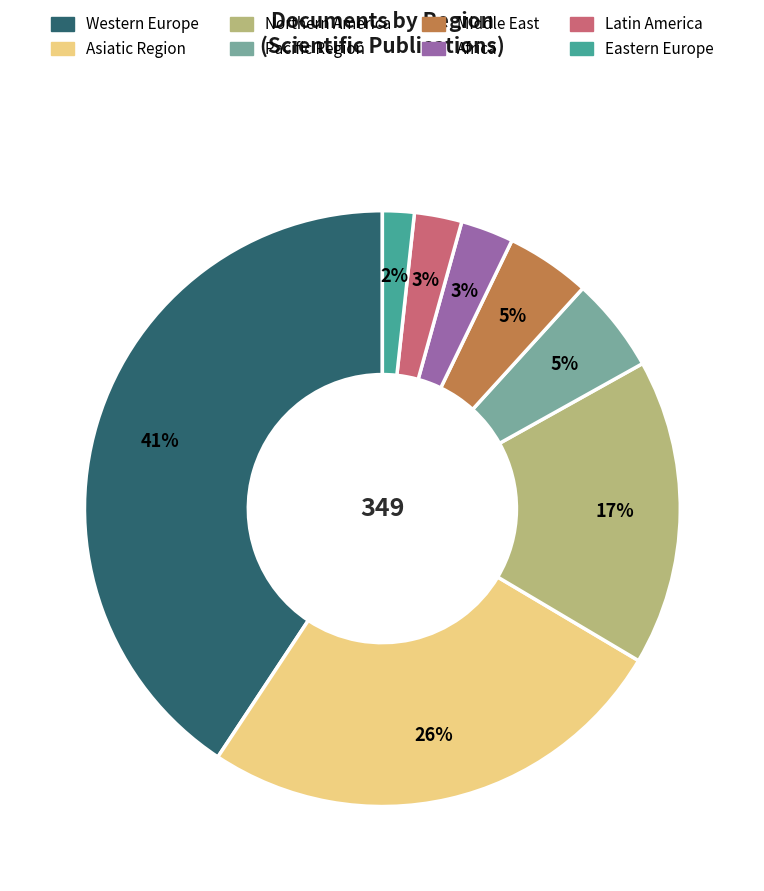

Does Middle East account for over 50% of the chart?

No